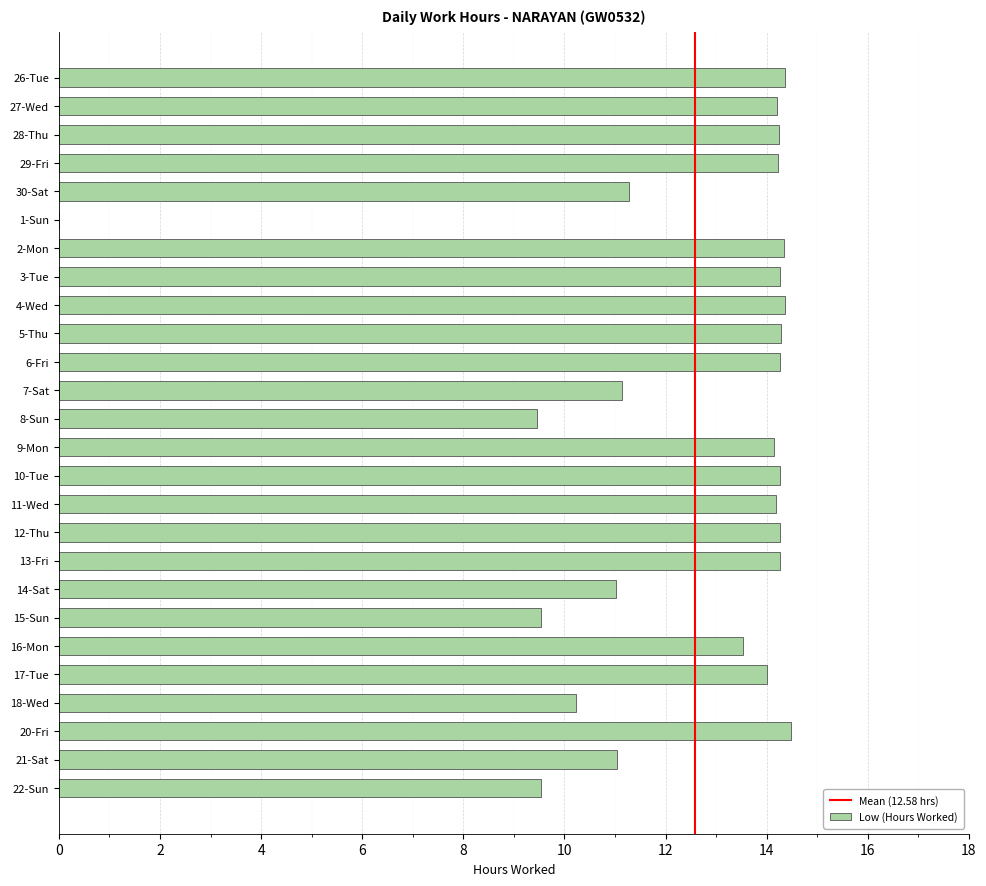

Which has a higher value, 18-Wed or 26-Tue?

26-Tue